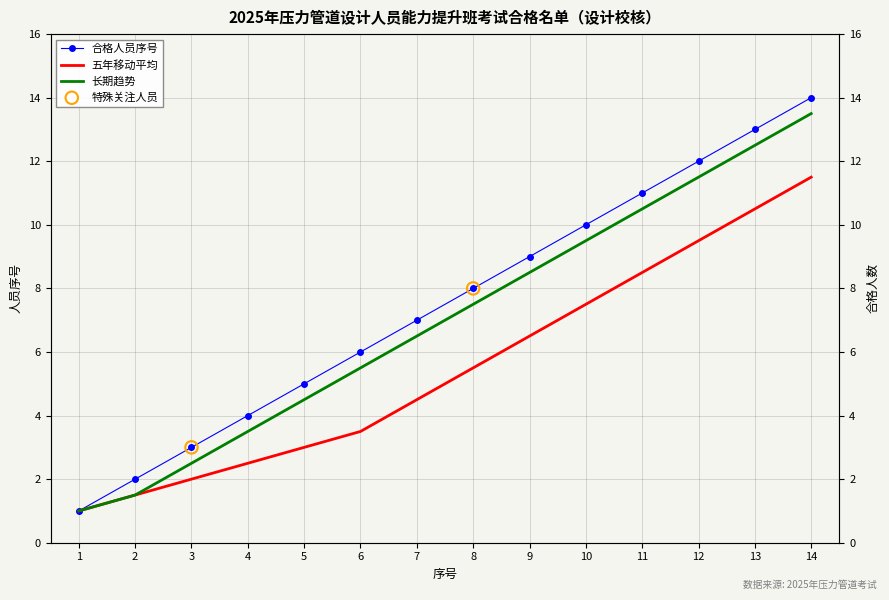

Which series contains the lowest Y value?

合格人数(按序号)